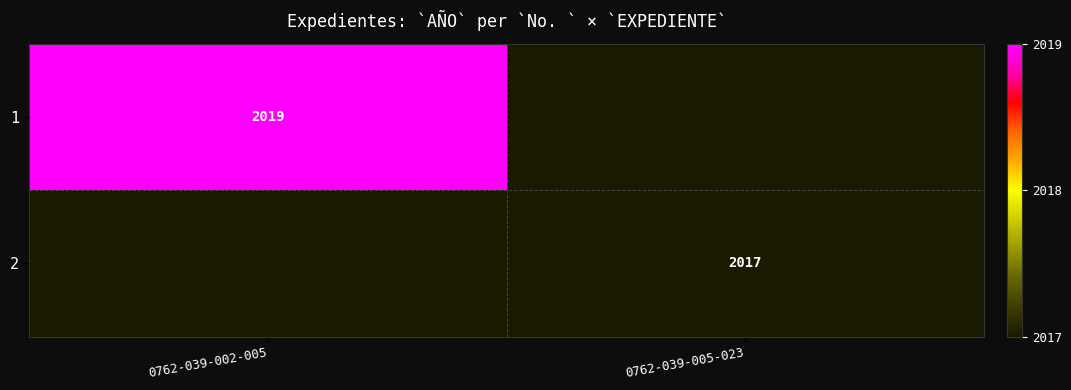

Is it true that 1 equals 1398 at 0762-039-002-005?

False